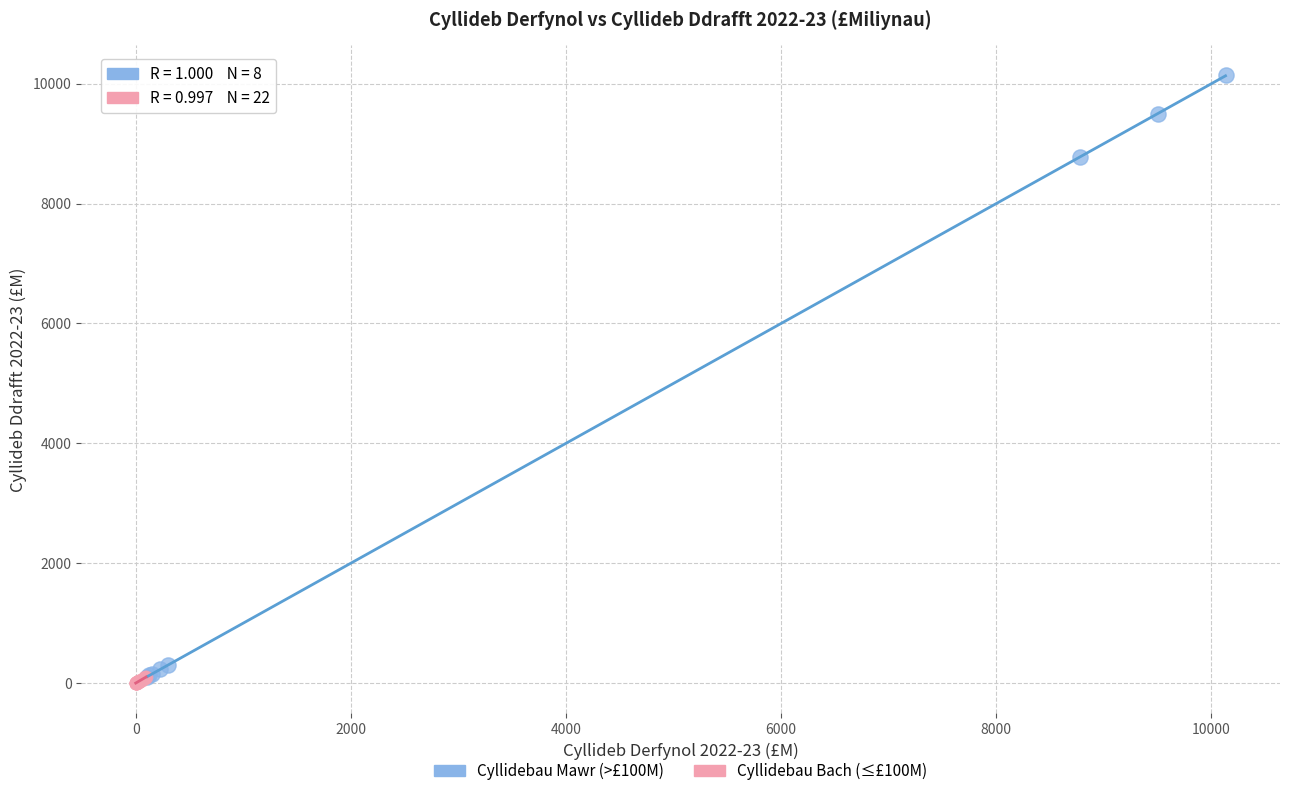

Which series contains the highest Y value?

Cyllidebau Mawr (>£100M)